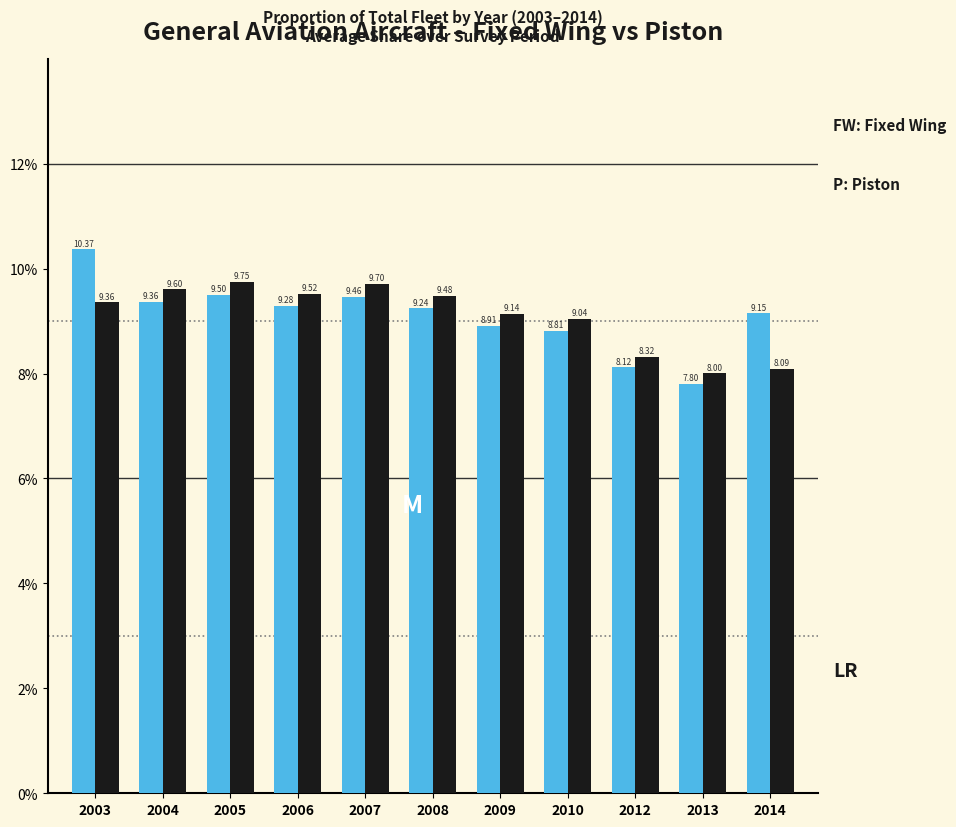

At which category is the sum across all series the highest?

2003